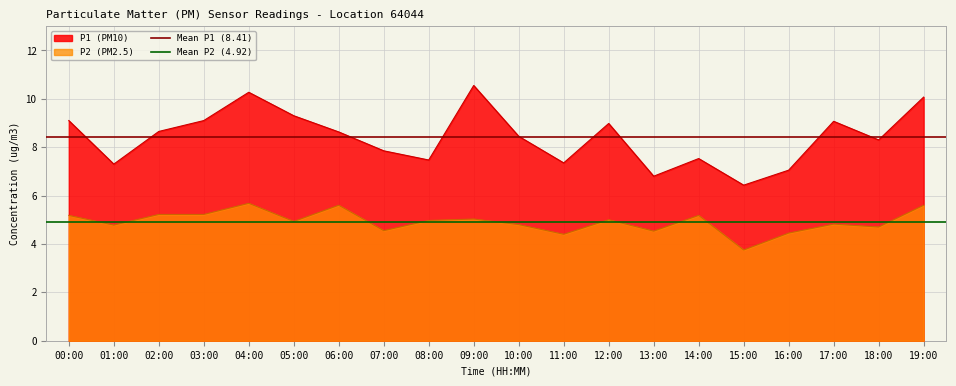

The value of Mean P1 (8.41) at 01:00 is 11.1. True or false?

False